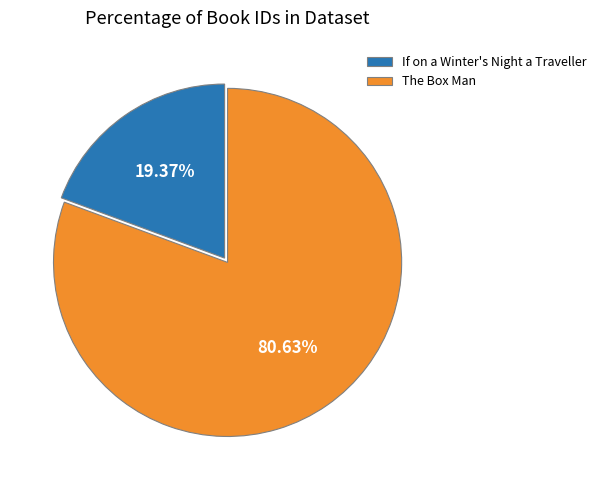

How many segments does this pie chart have?

2